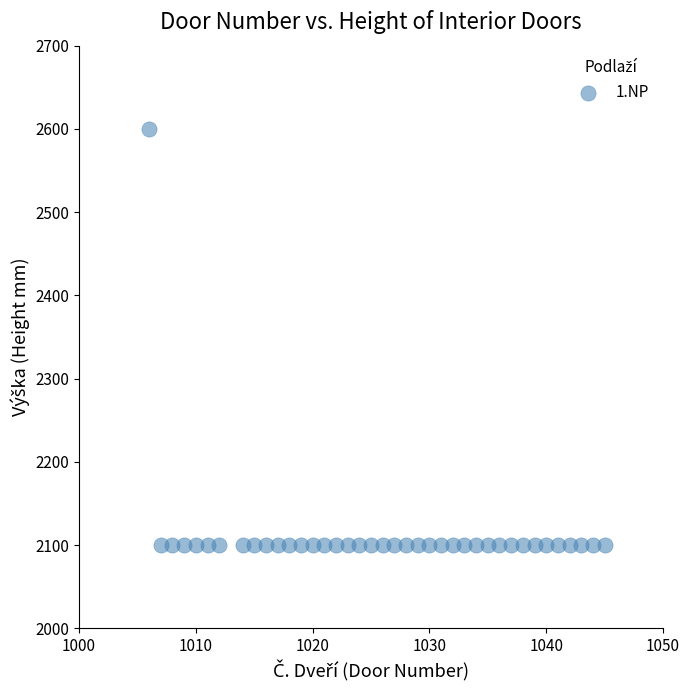

What is the range of X values (max minus min)?

39